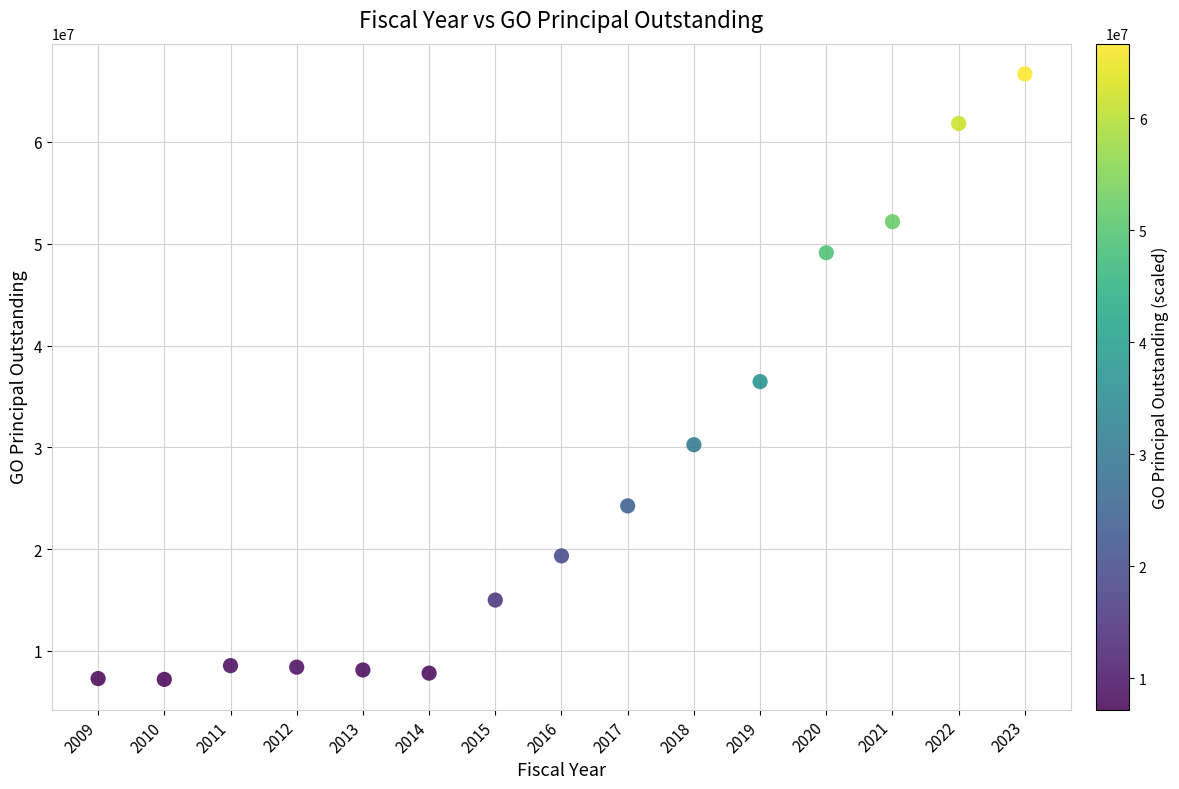

What is the range of Y values (max minus min)?

59460061.9